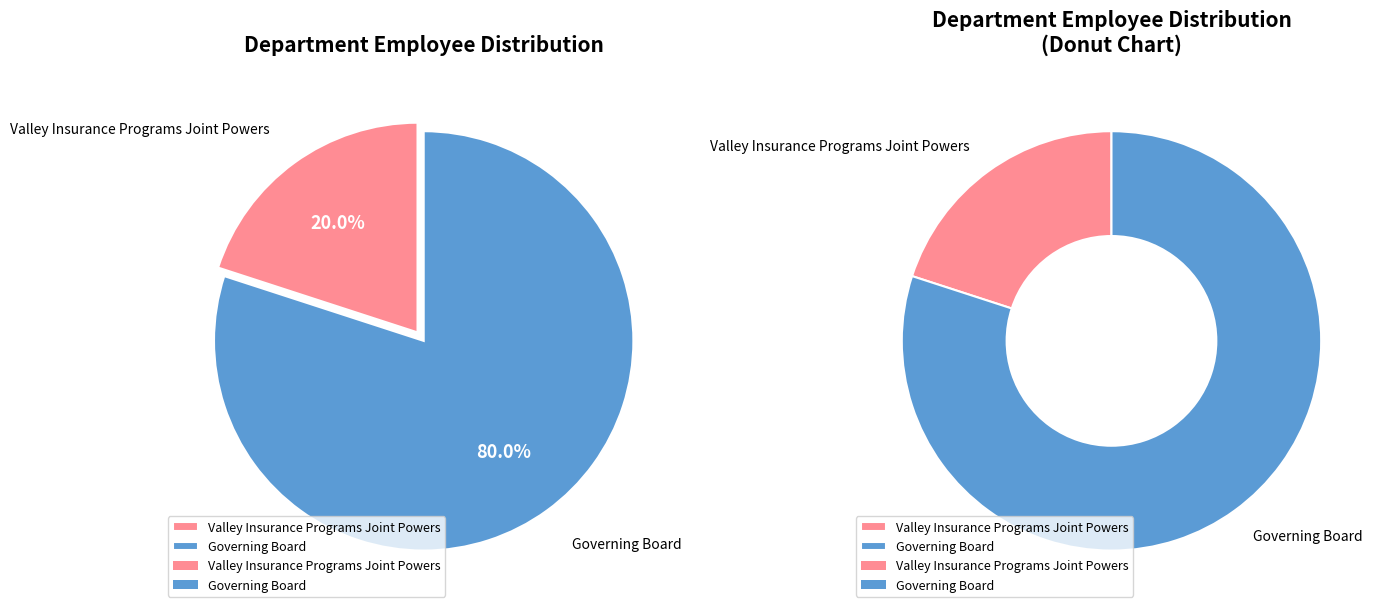

To the nearest percent, what percentage of the pie is Governing Board?

80%